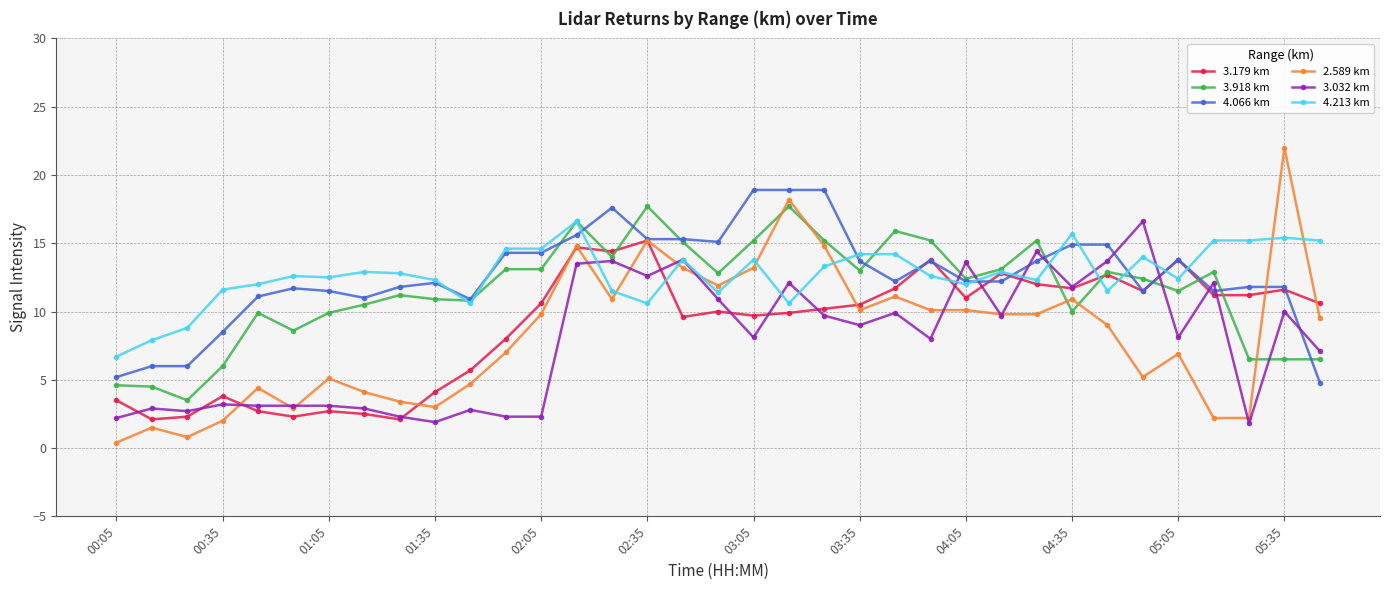

What is the sum of all 3.179 km values?

312.2